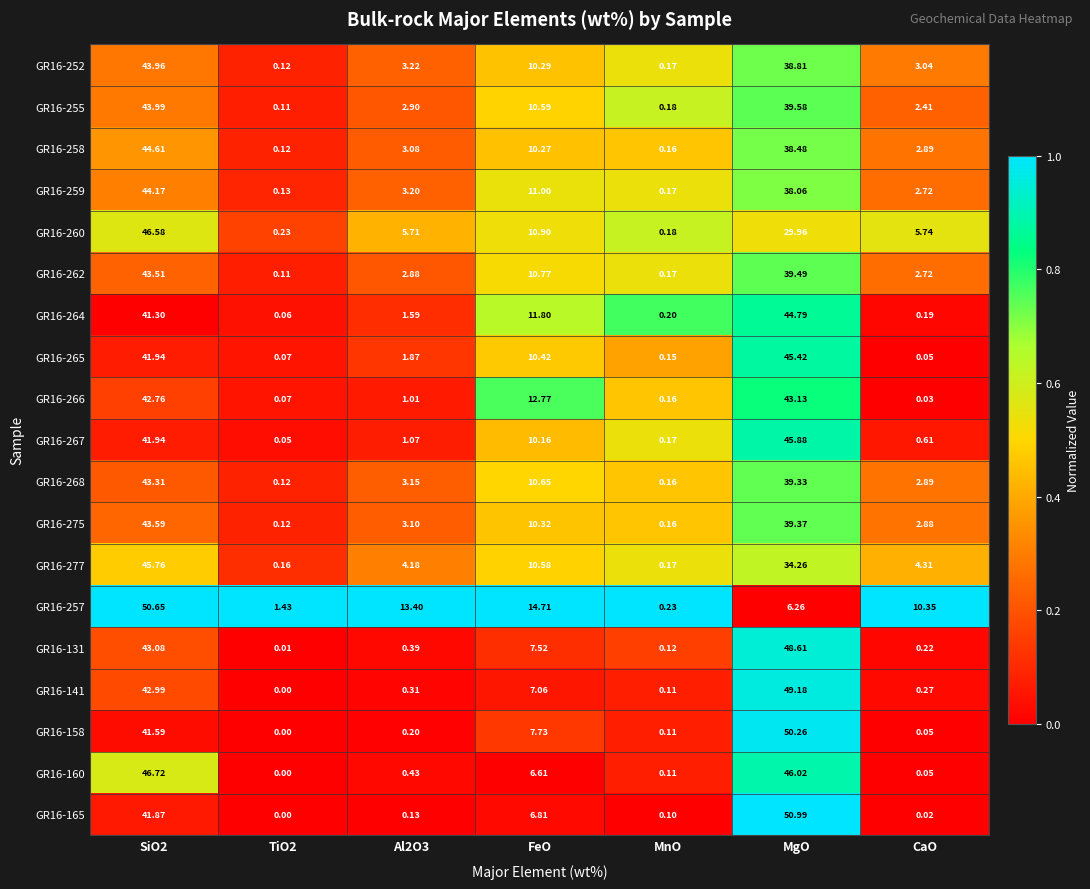

Where is GR16-258 nearest to the value 22?

FeO